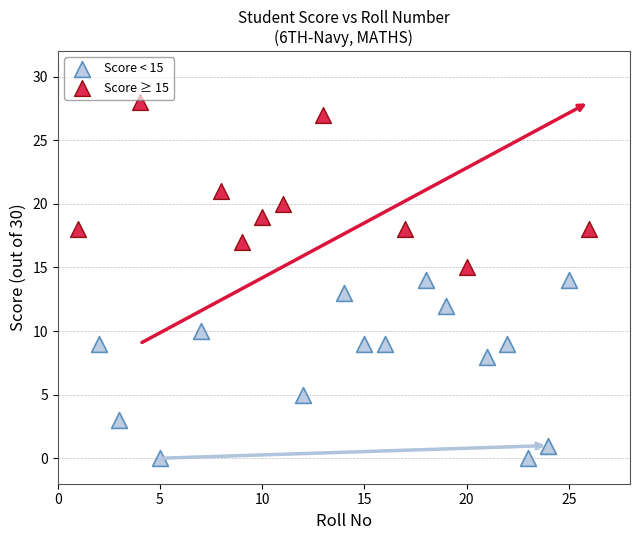

Which series contains the lowest Y value?

Score < 15